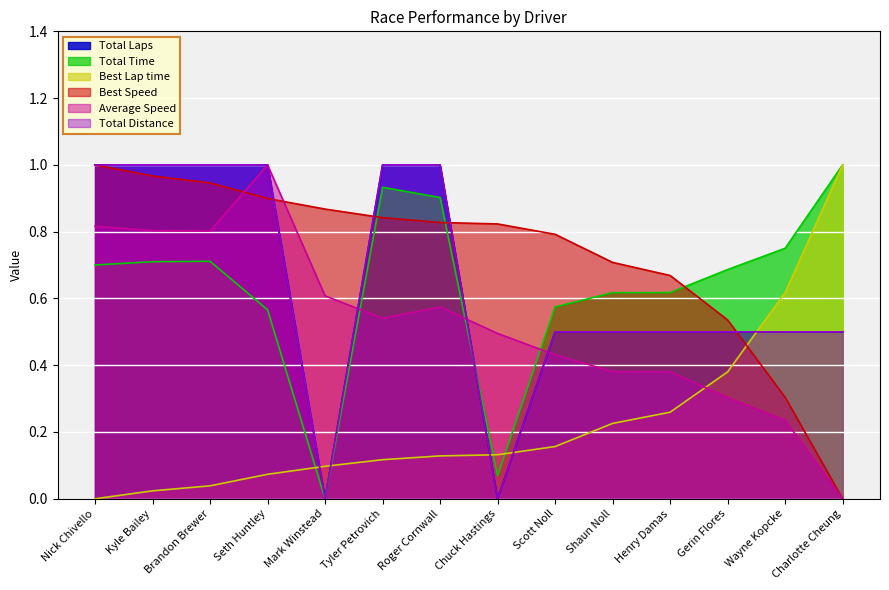

Is the value of Best Lap time at Charlotte Cheung greater than the value of Best Speed at Charlotte Cheung?

Yes